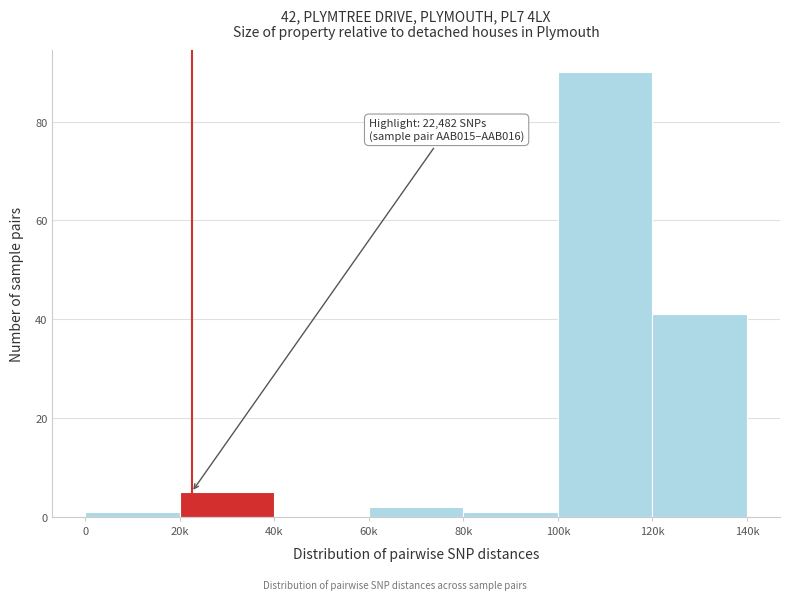

Reading right to left, extract all data points from this chart.

120k=41	100k=90	80k=1	60k=2	40k=0	20k=5	0=1